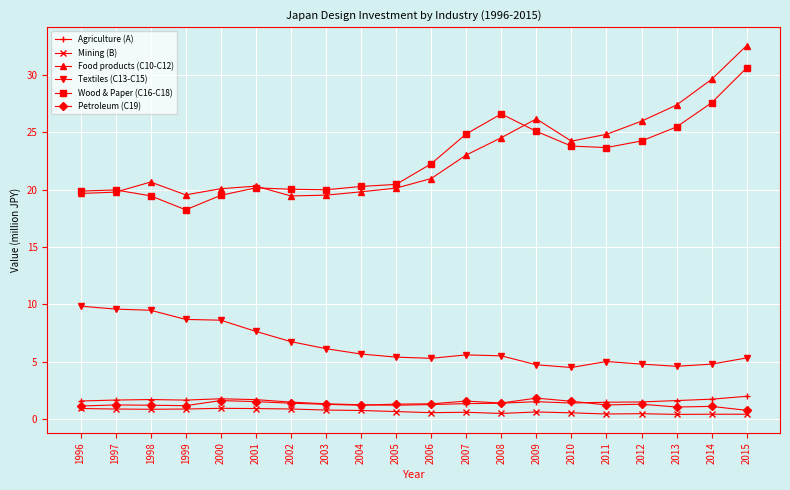

At 1999, list the series in order from smallest to largest.

Mining (B), Petroleum (C19), Agriculture (A), Textiles (C13-C15), Wood & Paper (C16-C18), Food products (C10-C12)